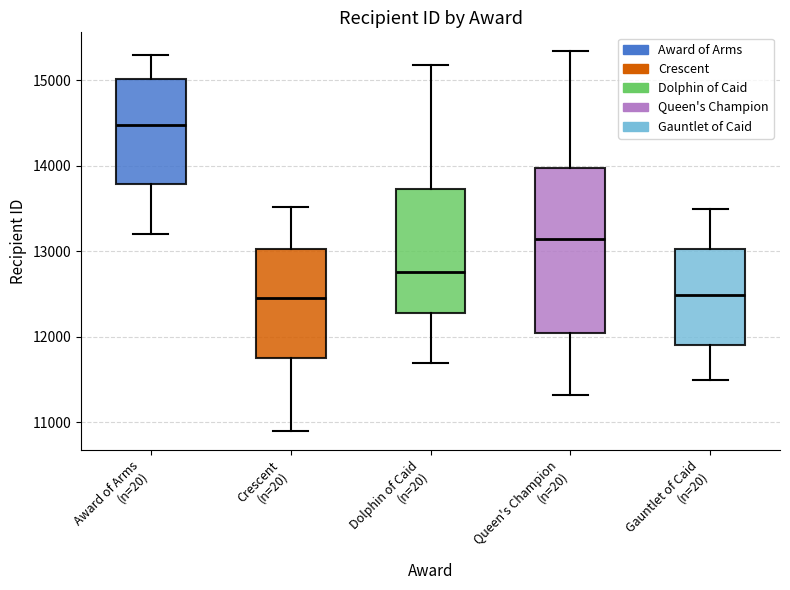

Reading left to right, transcribe this box plot: for each box, give where its median line is, the range the box spans, and where its two whiskers end, as read against the y-axis. The values are not printed on the chart, so give them approximately, as read against the axis.

Award of Arms (n=20): median 14500, box 13800 to 15000, whiskers 13200 to 15300
Crescent (n=20): median 12500, box 11800 to 13000, whiskers 10900 to 13500
Dolphin of Caid (n=20): median 12800, box 12300 to 13700, whiskers 11700 to 15200
Queen's Champion (n=20): median 13200, box 12100 to 14000, whiskers 11300 to 15300
Gauntlet of Caid (n=20): median 12500, box 11900 to 13000, whiskers 11500 to 13500